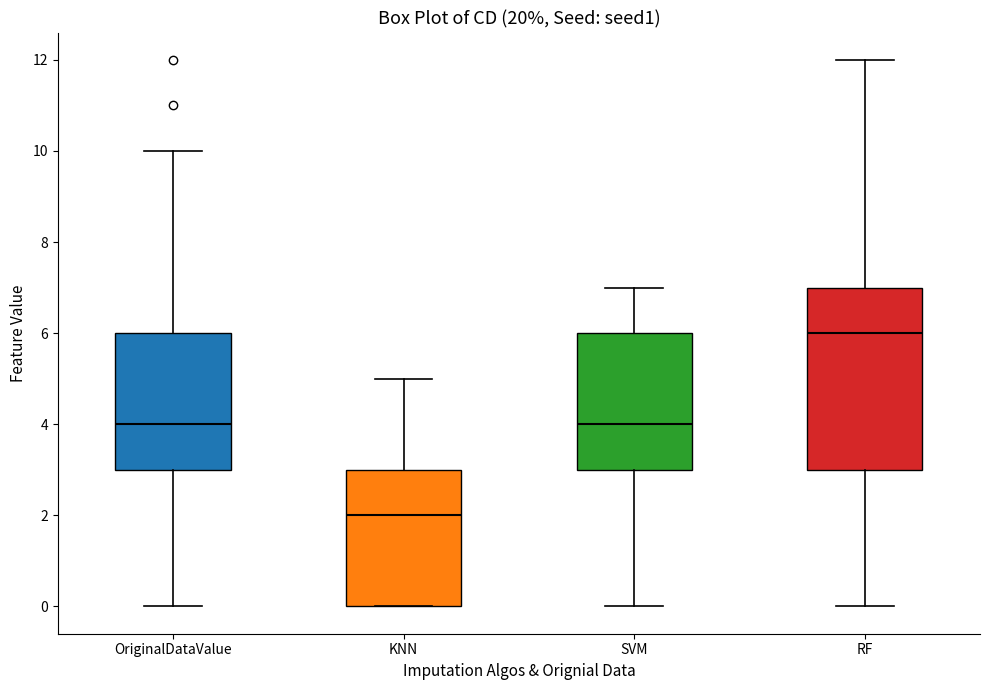

Which box has the highest median line?

RF